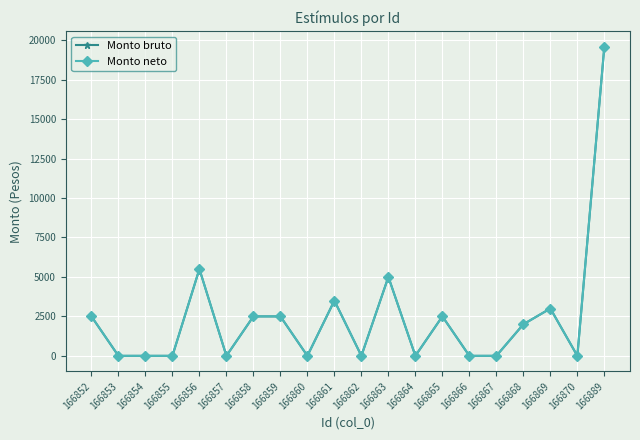

At which label does Monto neto first exceed 2000?

166852